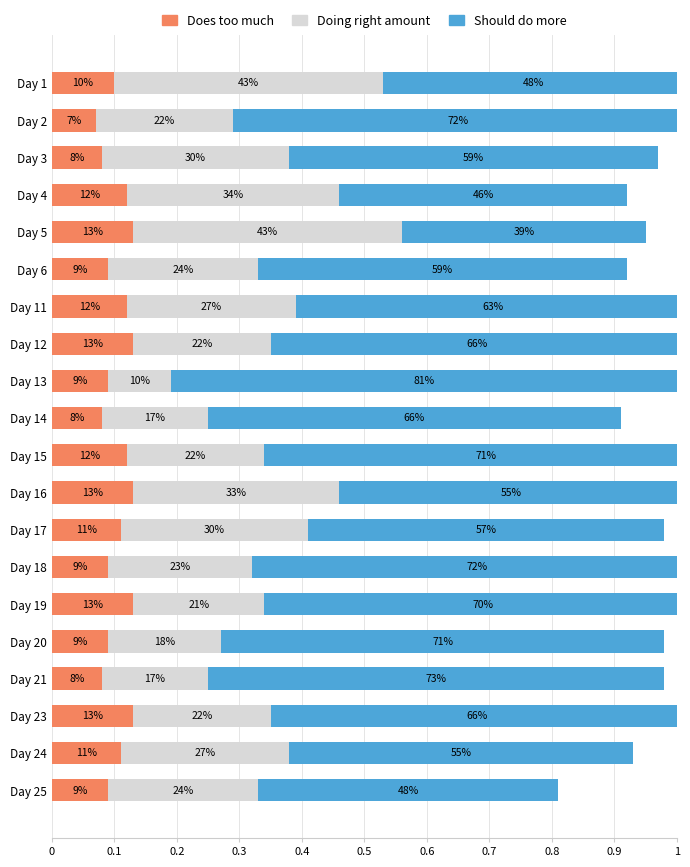

What is the average value of the Does too much series?

0.1